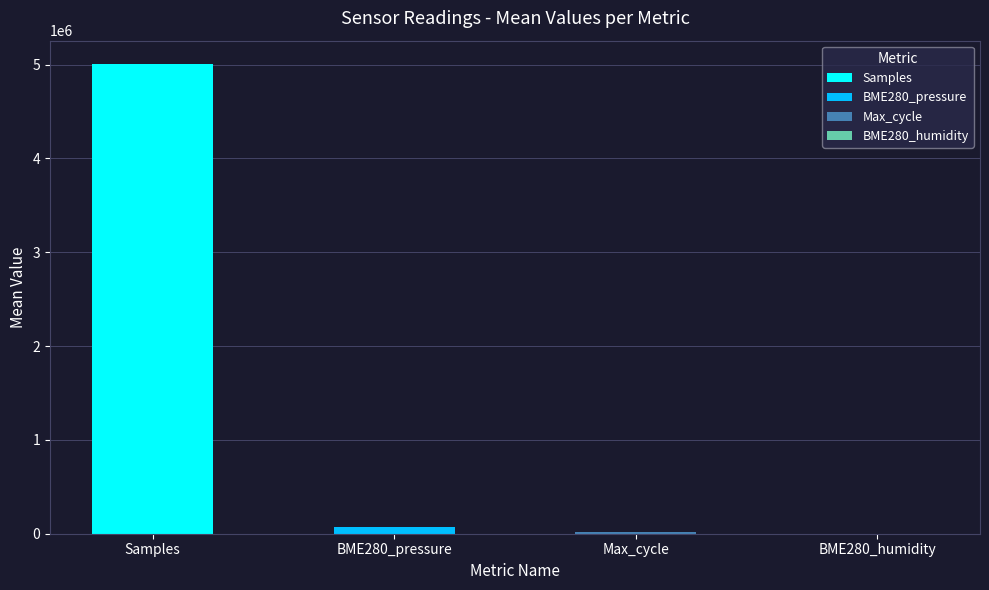

What is the maximum value shown in the chart?

5016298.0